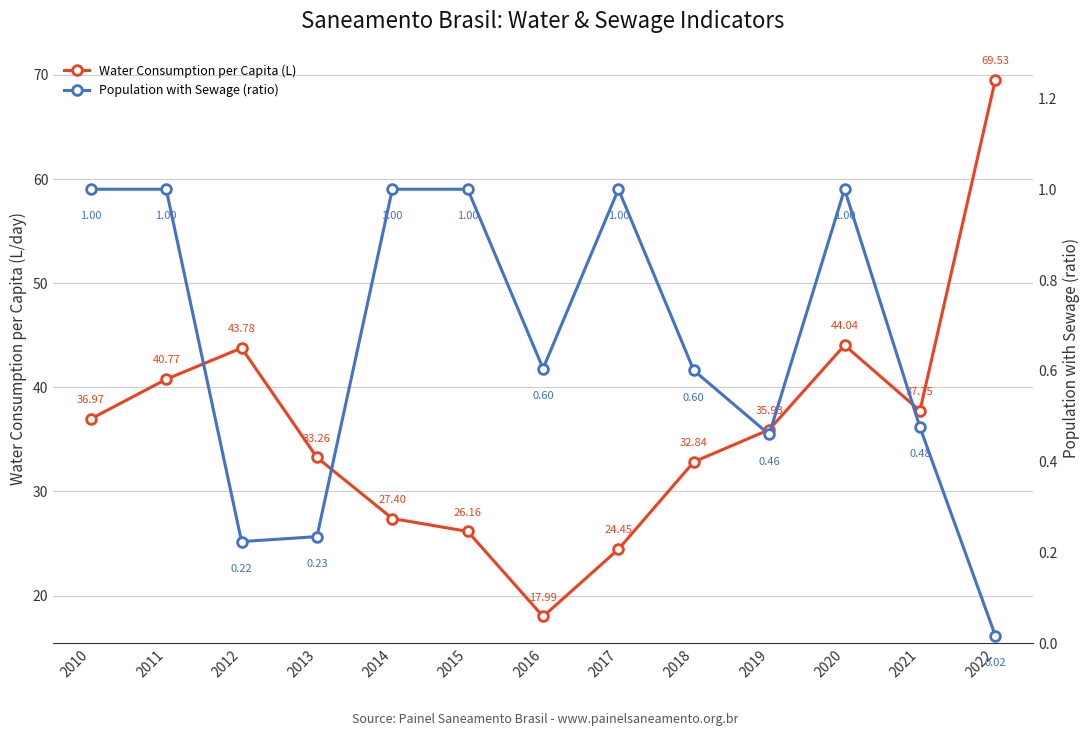

Is it true that Water Consumption per Capita (L) equals 37.8 at 2021?

True